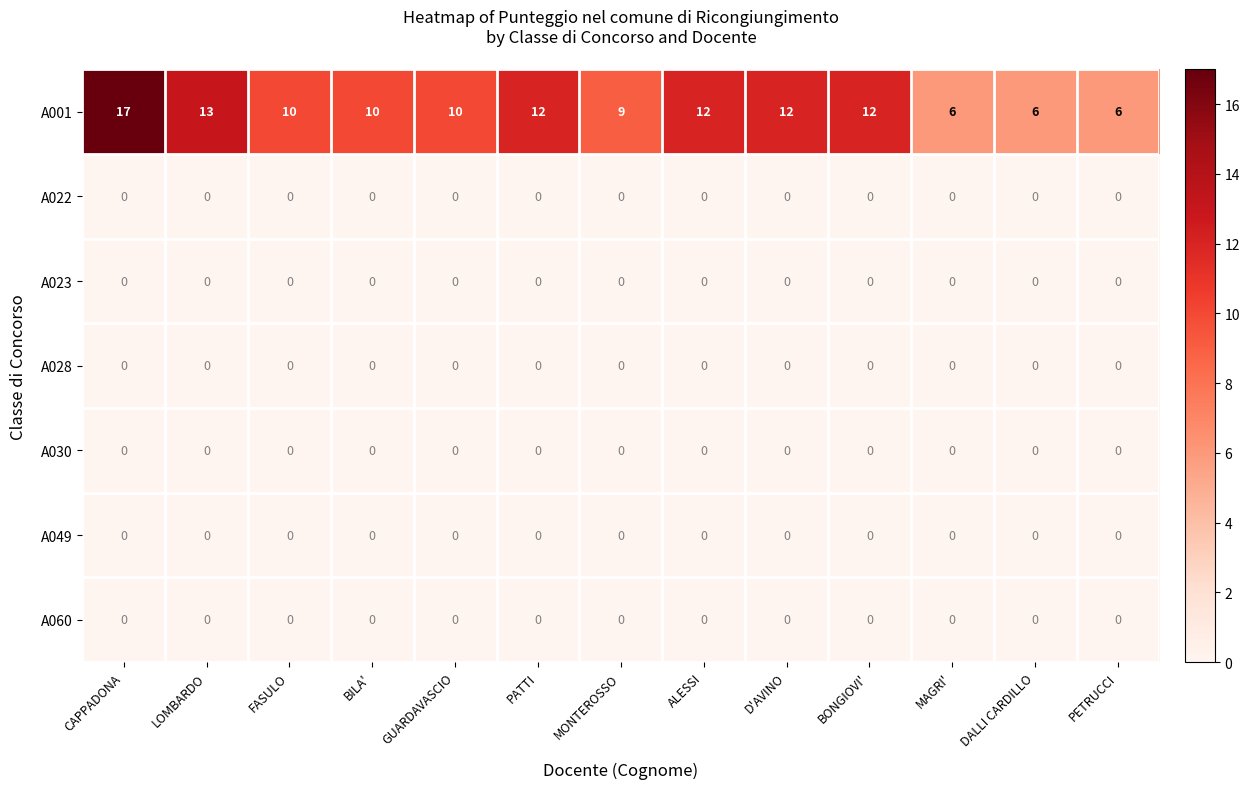

Is it true that A001 equals 6 at PETRUCCI?

True